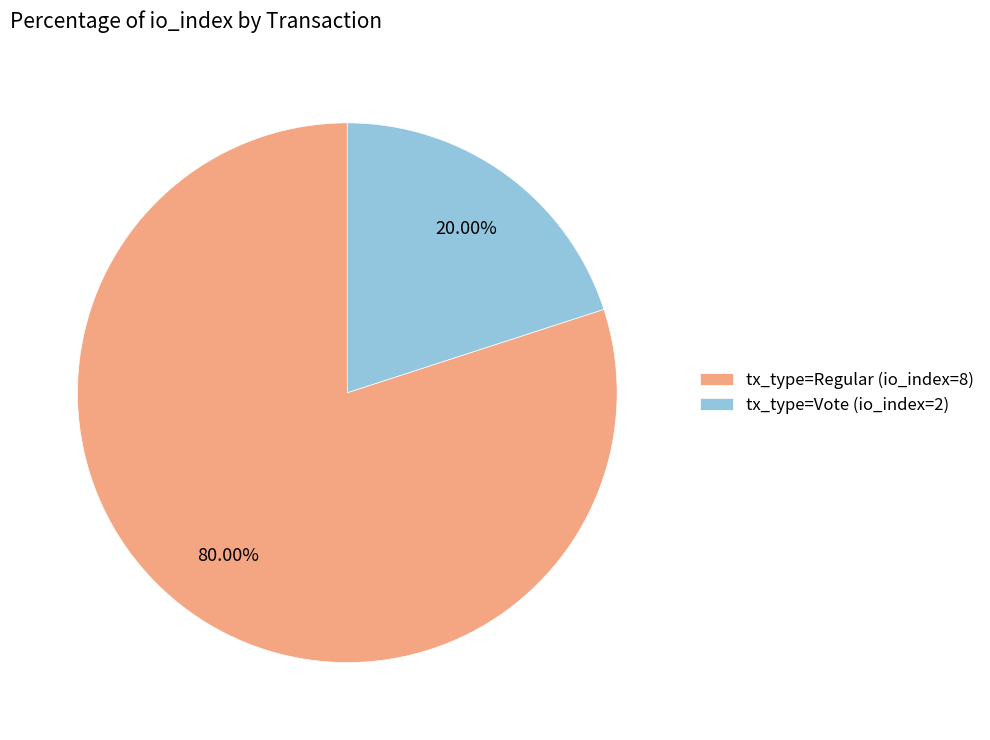

To the nearest percent, what is the combined percentage of tx_type=Vote (io_index=2) and tx_type=Regular (io_index=8)?

100%